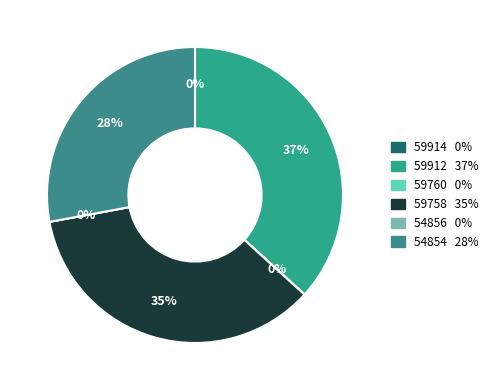

To the nearest percent, what portion does 59758 represent?

35%